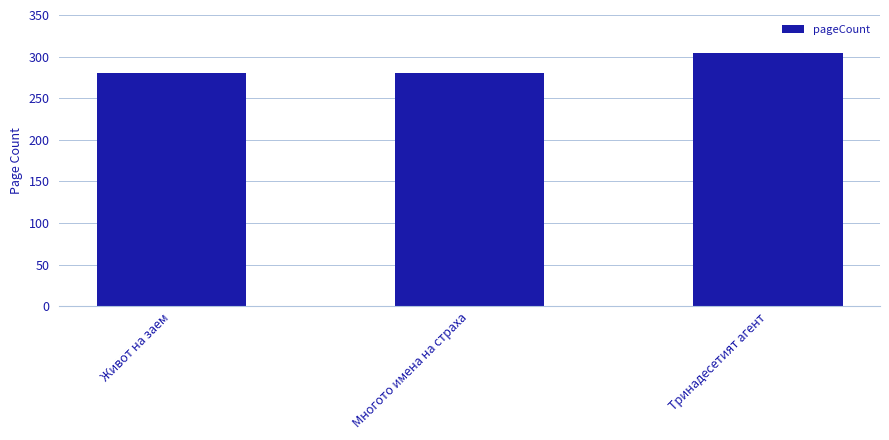

What is the smallest value displayed?

280